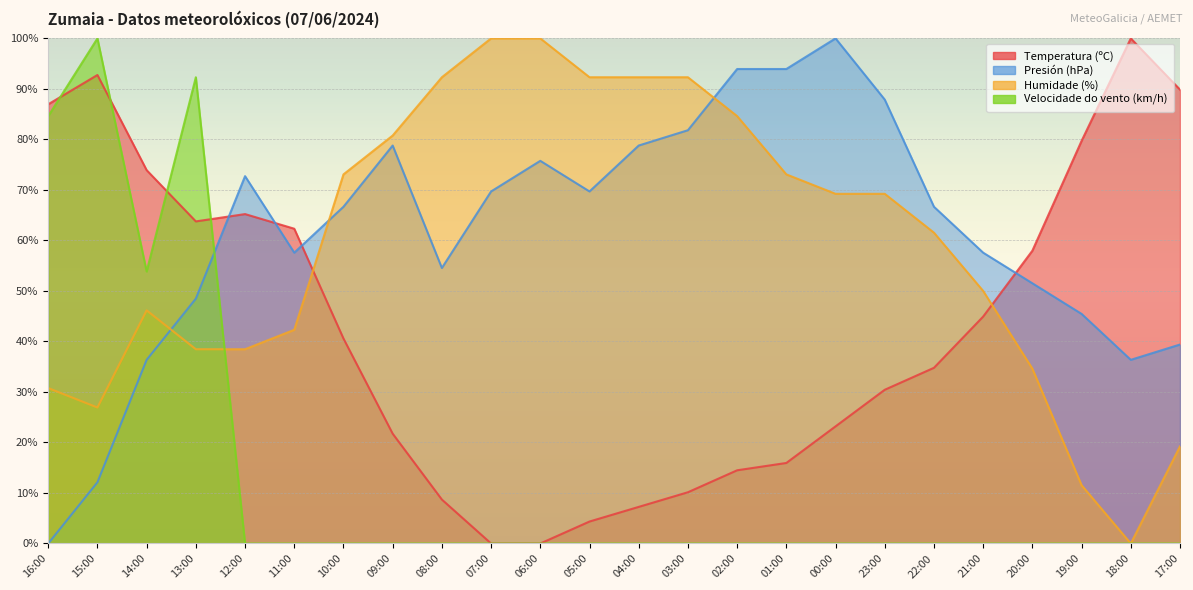

Reading left to right, list all the values displayed in this chart.

Temperatura (ºC): 87.0	92.8	73.9	63.8	65.2	62.3	40.6	21.7	8.7	0.0	0.0	4.3	7.2	10.1	14.5	15.9	23.2	30.4	34.8	44.9	58.0	79.7	100.0	89.9
Presión (hPa): 0.0	12.1	36.4	48.5	72.7	57.6	66.7	78.8	54.5	69.7	75.8	69.7	78.8	81.8	93.9	93.9	100.0	87.9	66.7	57.6	51.5	45.5	36.4	39.4
Humidade (%): 30.8	26.9	46.2	38.5	38.5	42.3	73.1	80.8	92.3	100.0	100.0	92.3	92.3	92.3	84.6	73.1	69.2	69.2	61.5	50.0	34.6	11.5	0.0	19.2
Velocidade do vento (km/h): 84.6	100.0	53.8	92.3	0.0	0.0	0.0	0.0	0.0	0.0	0.0	0.0	0.0	0.0	0.0	0.0	0.0	0.0	0.0	0.0	0.0	0.0	0.0	0.0